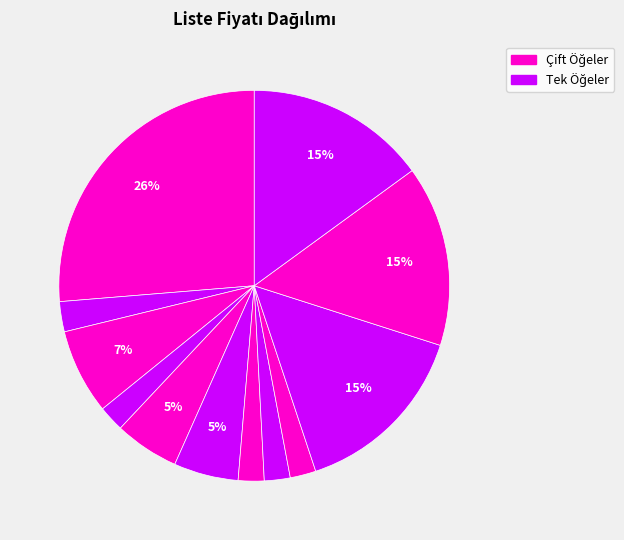

Is there a majority slice in this chart?

No